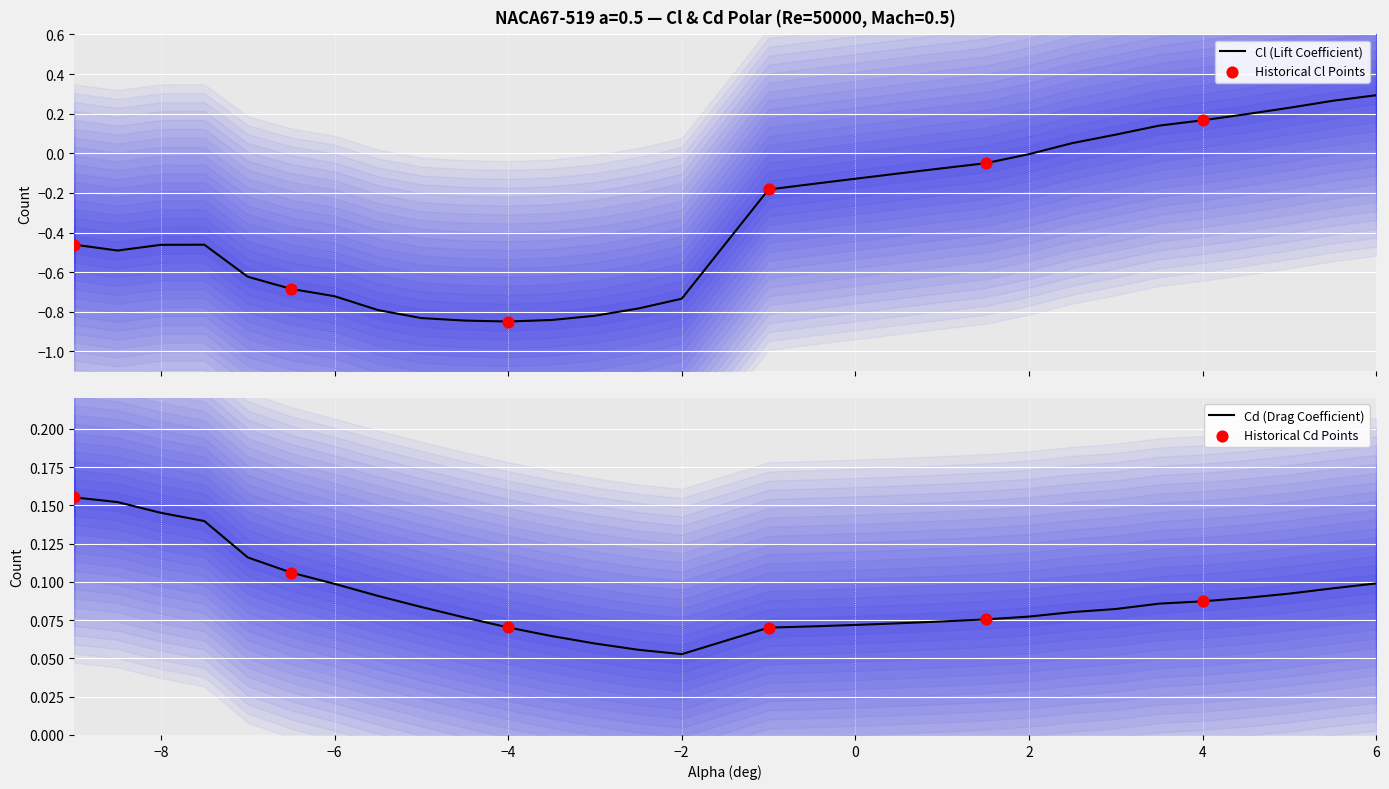

At how many categories does at least one series exceed 0?

30